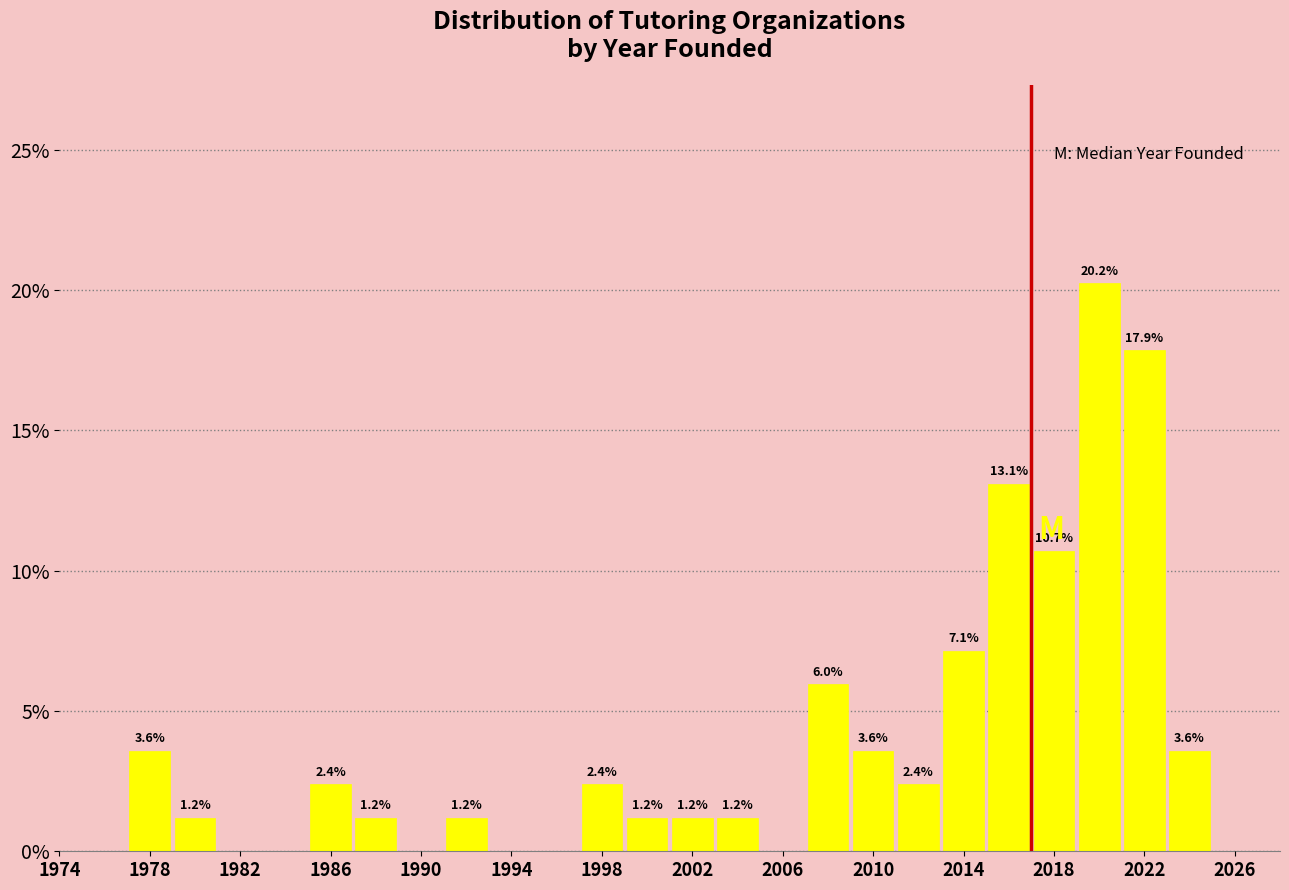

Which range on the x-axis has the tallest bar?

2019 to 2021